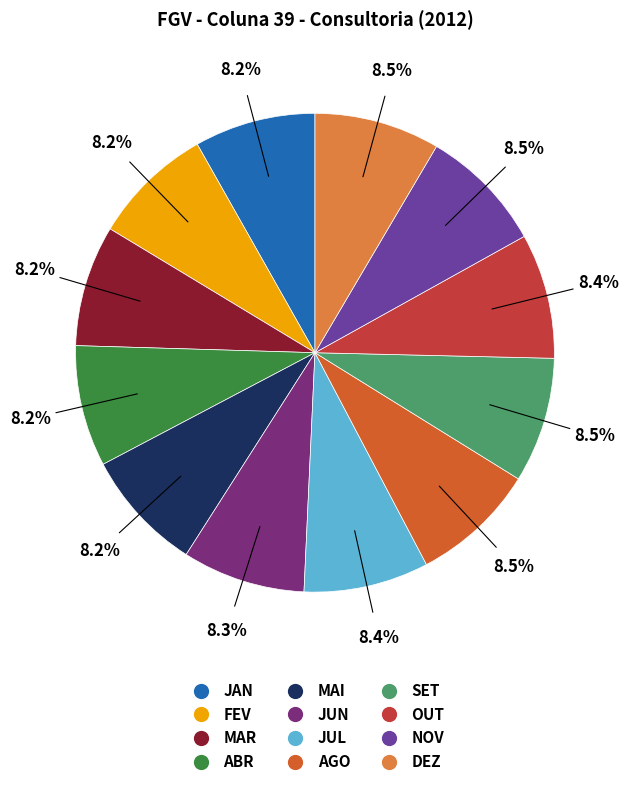

What is the ratio of the value at DEZ to the value at JAN?

1.0